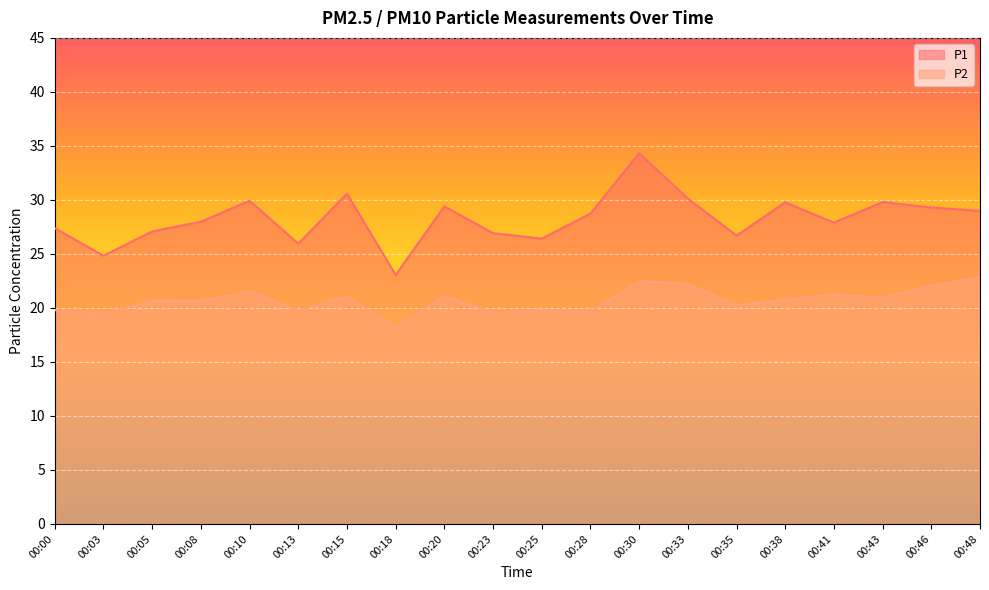

List the series in order of their overall mean, highest first.

P1, P2